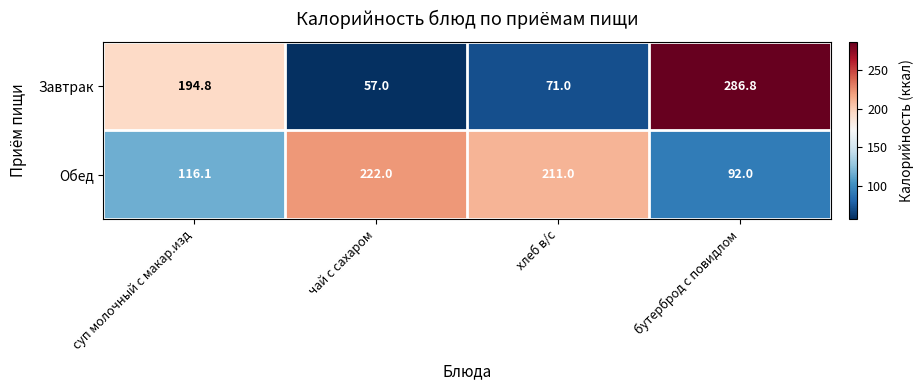

True or false: Завтрак has a value of 120.7 at хлеб в/с.

False